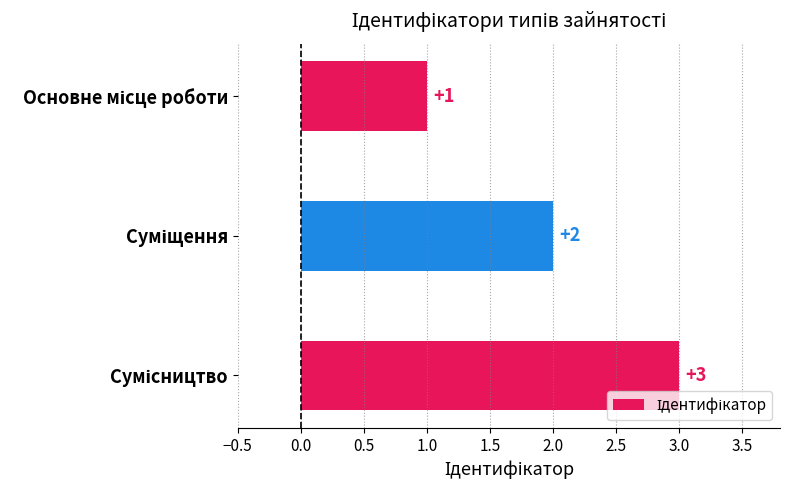

How many values are below 2?

1